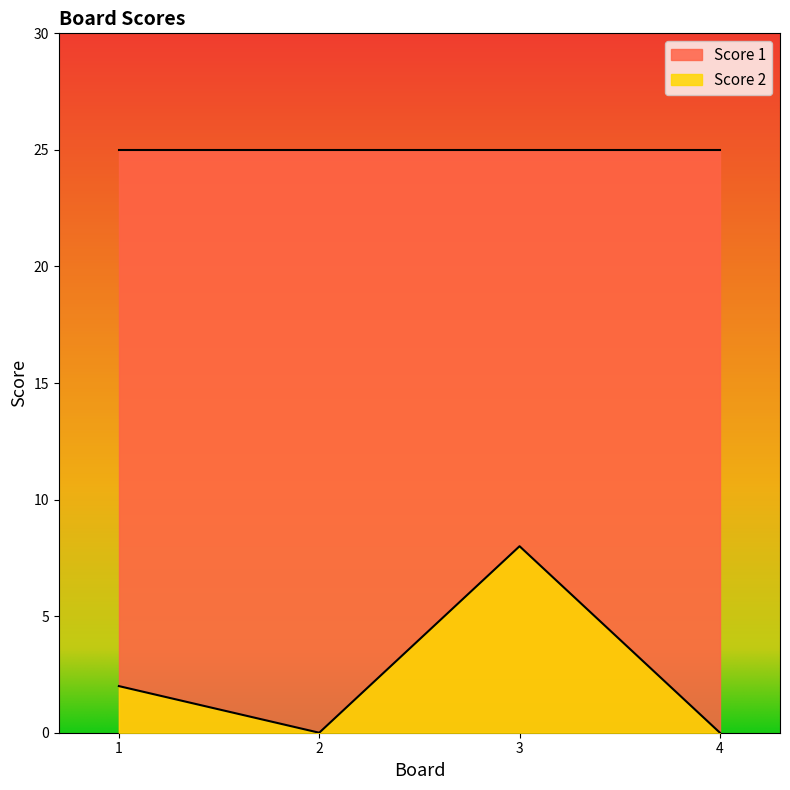

How many values are above zero?

2